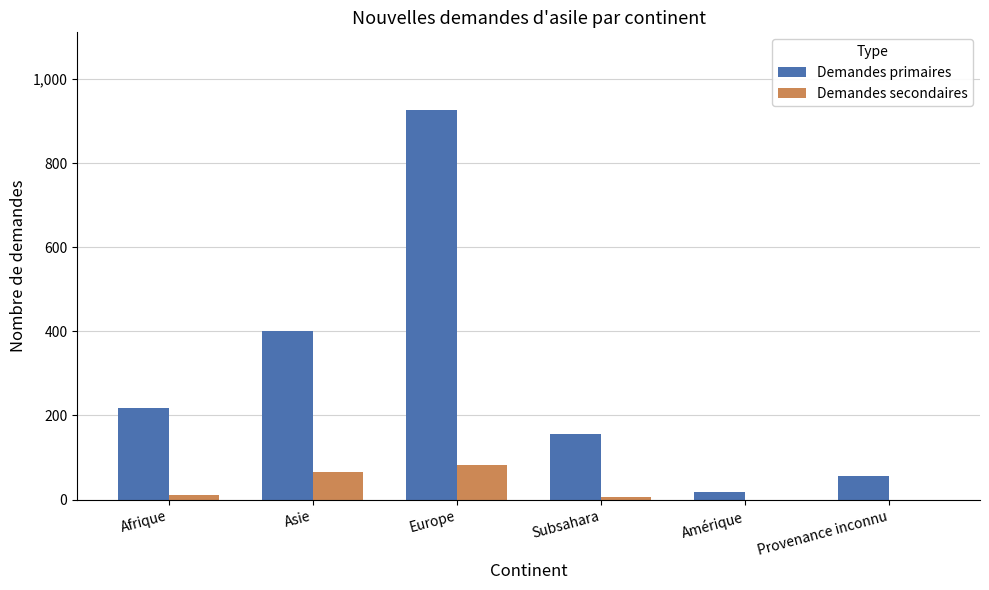

Where is Demandes primaires nearest to the value 471?

Asie